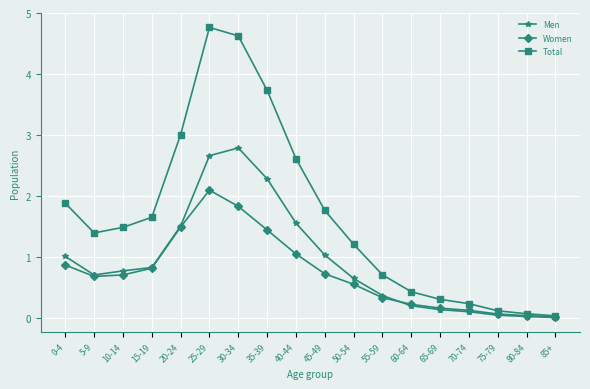

List the series in order of their peak value, lowest first.

Women, Men, Total